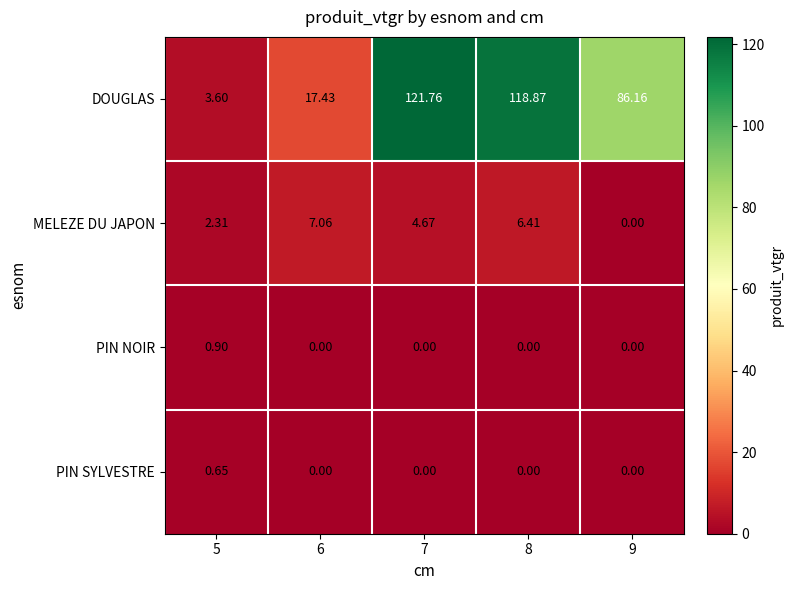

How many values in the DOUGLAS series are below 86?

2